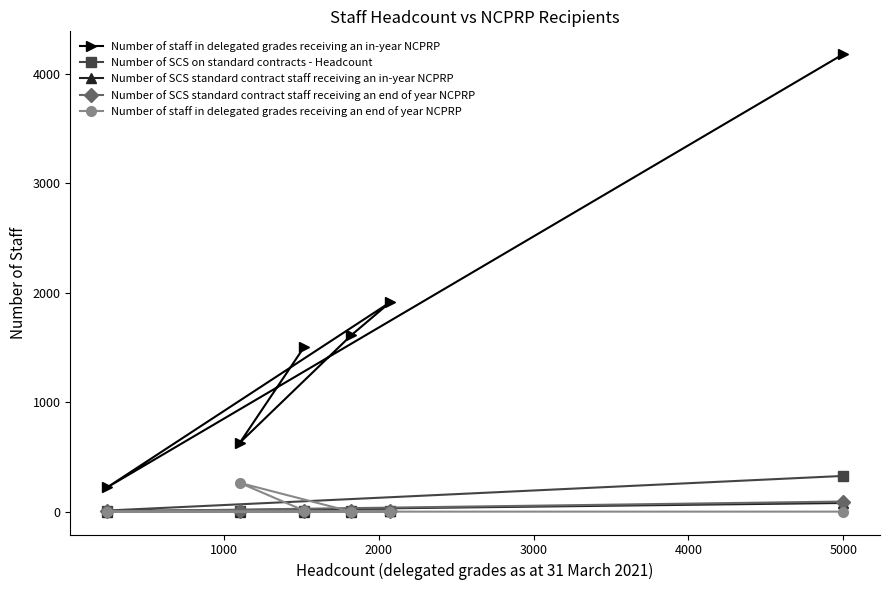

Which series has the largest total across all categories?

Number of staff in delegated grades receiving an in-year NCPRP